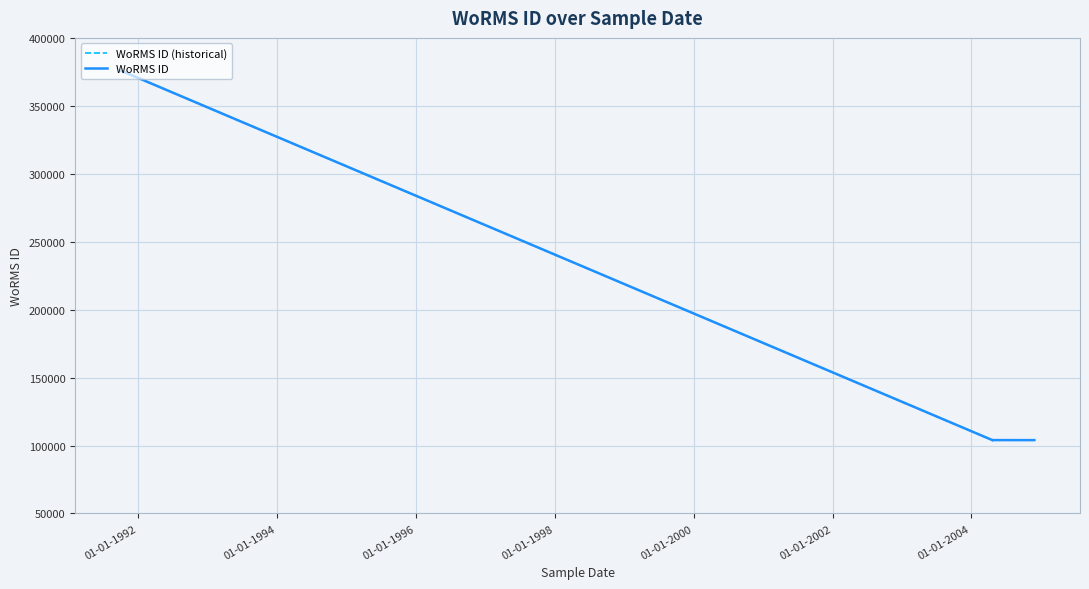

What is the difference between the maximum and second lowest values in the WoRMS ID (historical) series?

271933